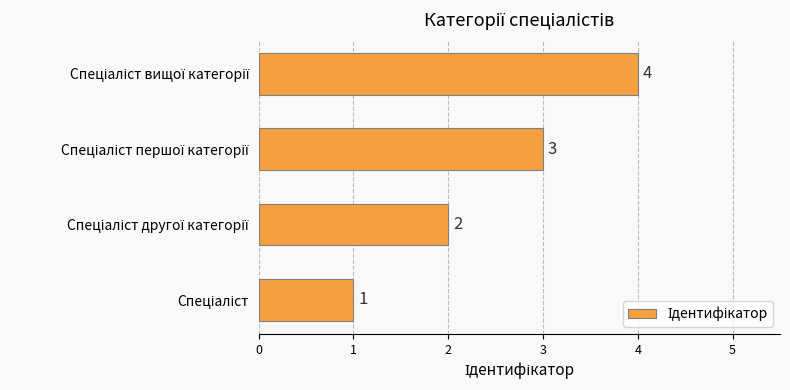

How many values are between 2 and 4?

3